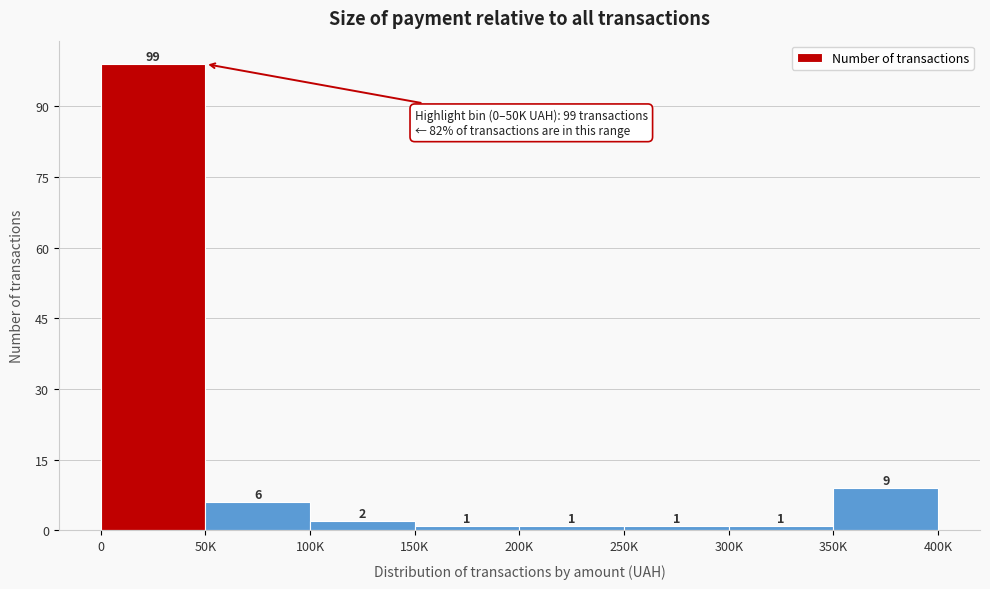

Reading right to left, what are all the values shown in this chart?

9	1	1	1	1	2	6	99